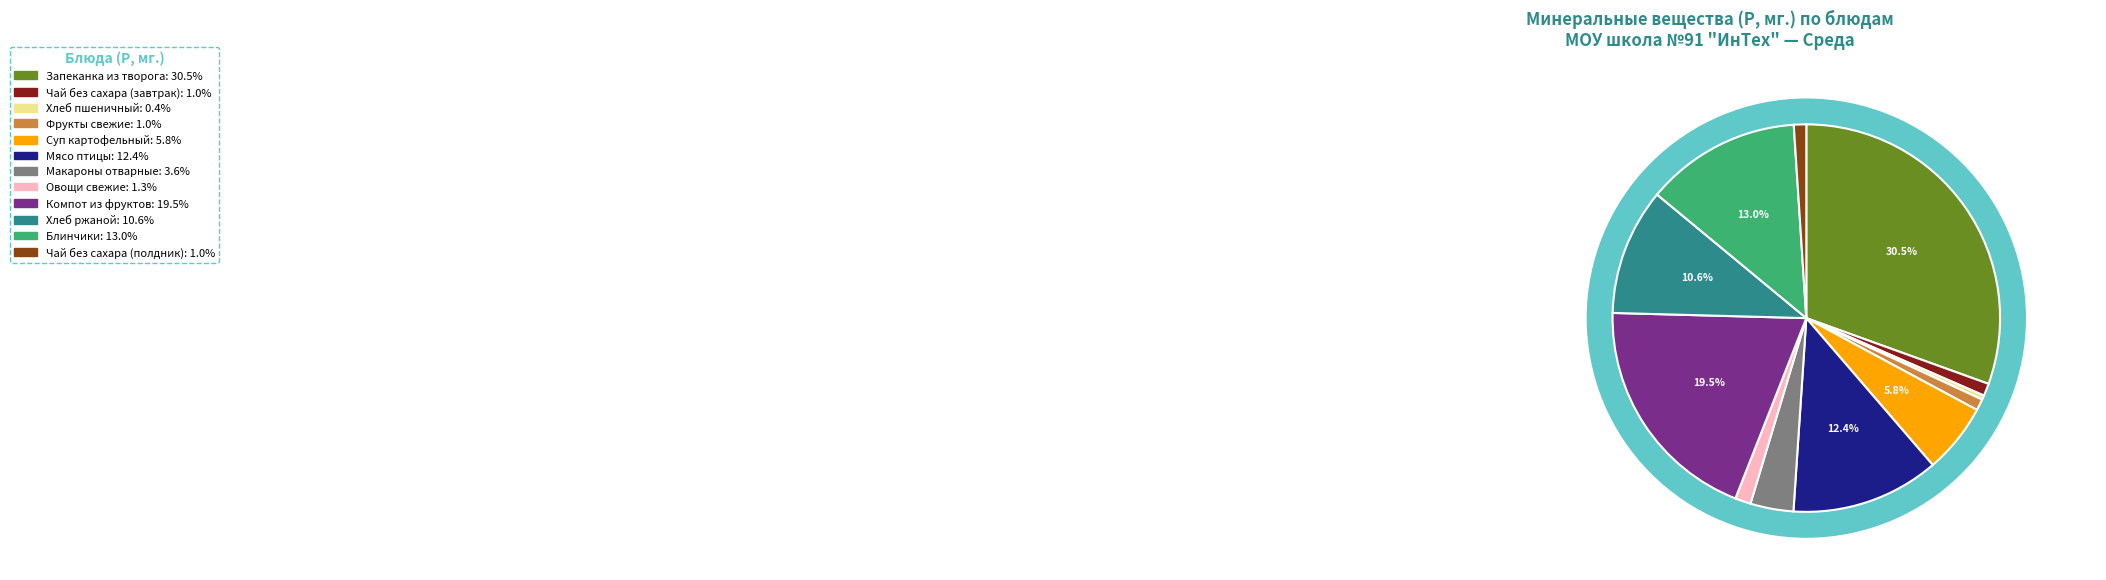

True or false: Блинчики accounts for 13% of the total.

True